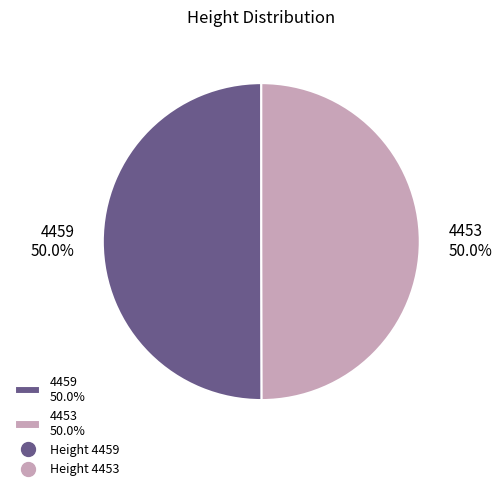

What is the ratio of the value at 4453 50.0% to the value at 4459 50.0%?

1.0